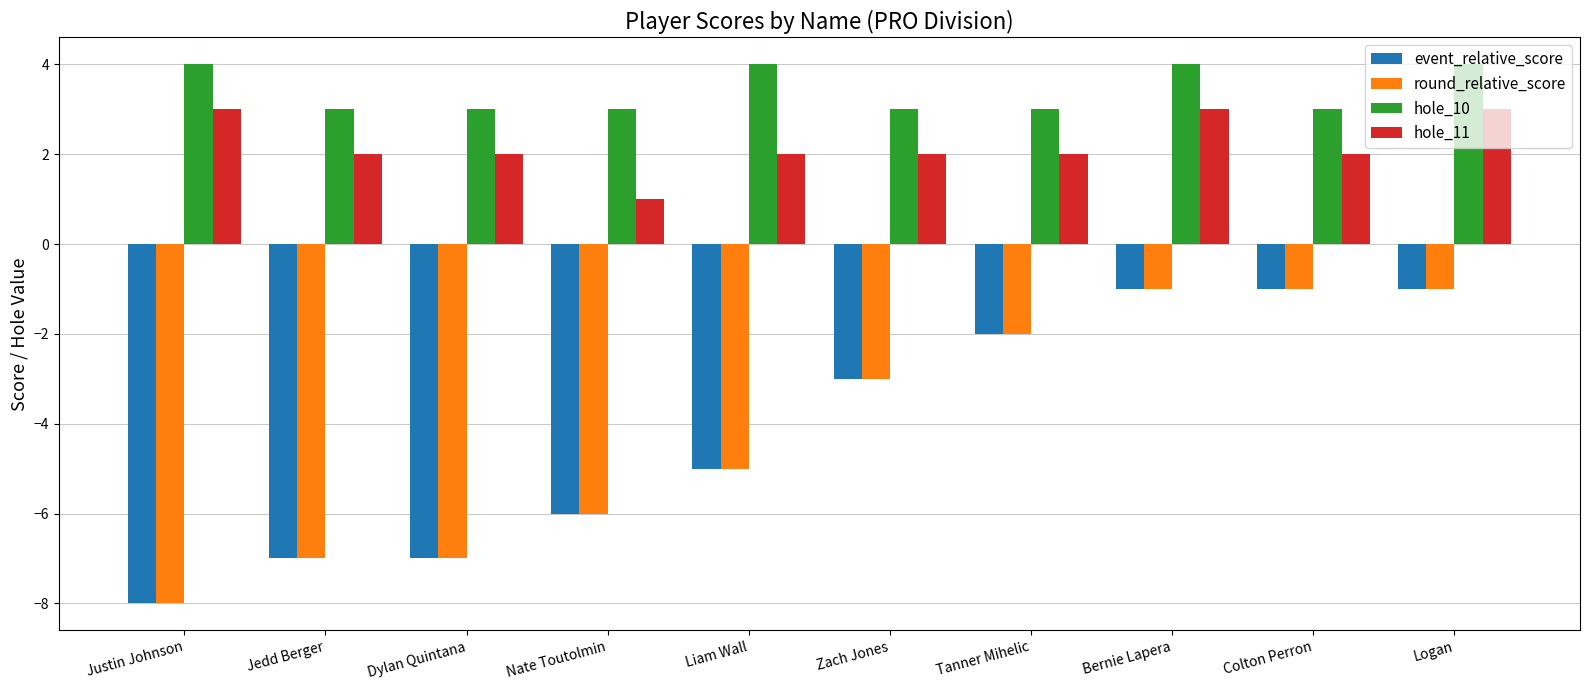

Reading left to right, list all the values displayed in this chart.

event_relative_score: Justin Johnson=-8	Jedd Berger=-7	Dylan Quintana=-7	Nate Toutolmin=-6	Liam Wall=-5	Zach Jones=-3	Tanner Mihelic=-2	Bernie Lapera=-1	Colton Perron=-1	Logan=-1
round_relative_score: Justin Johnson=-8	Jedd Berger=-7	Dylan Quintana=-7	Nate Toutolmin=-6	Liam Wall=-5	Zach Jones=-3	Tanner Mihelic=-2	Bernie Lapera=-1	Colton Perron=-1	Logan=-1
hole_10: Justin Johnson=4	Jedd Berger=3	Dylan Quintana=3	Nate Toutolmin=3	Liam Wall=4	Zach Jones=3	Tanner Mihelic=3	Bernie Lapera=4	Colton Perron=3	Logan=4
hole_11: Justin Johnson=3	Jedd Berger=2	Dylan Quintana=2	Nate Toutolmin=1	Liam Wall=2	Zach Jones=2	Tanner Mihelic=2	Bernie Lapera=3	Colton Perron=2	Logan=3